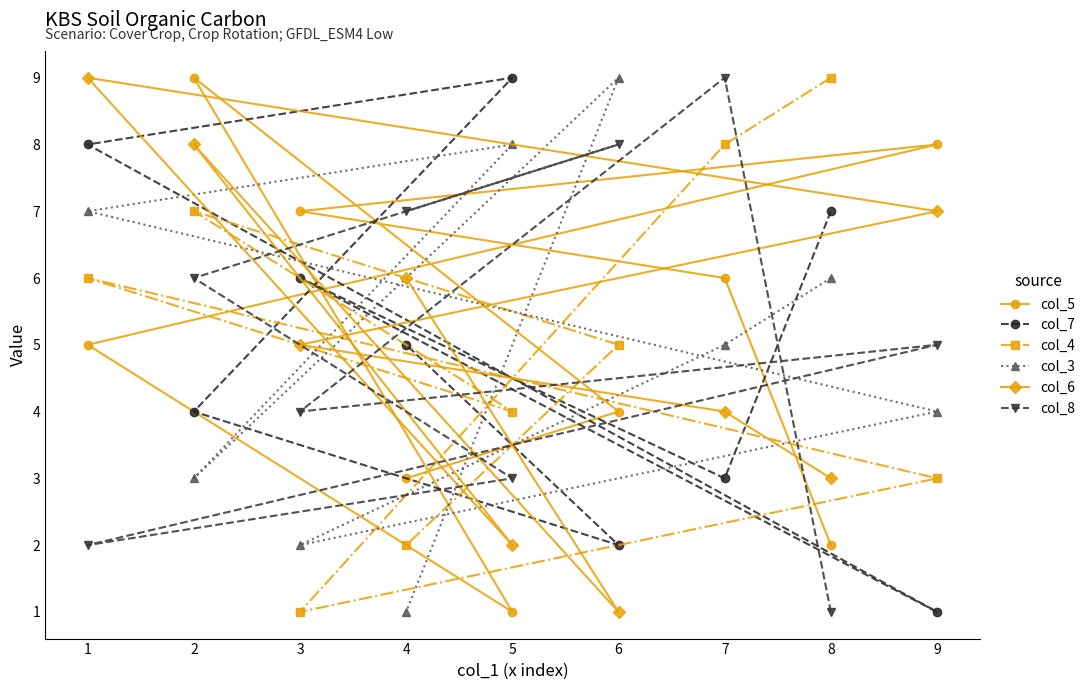

At which label does col_3 reach its minimum?

4